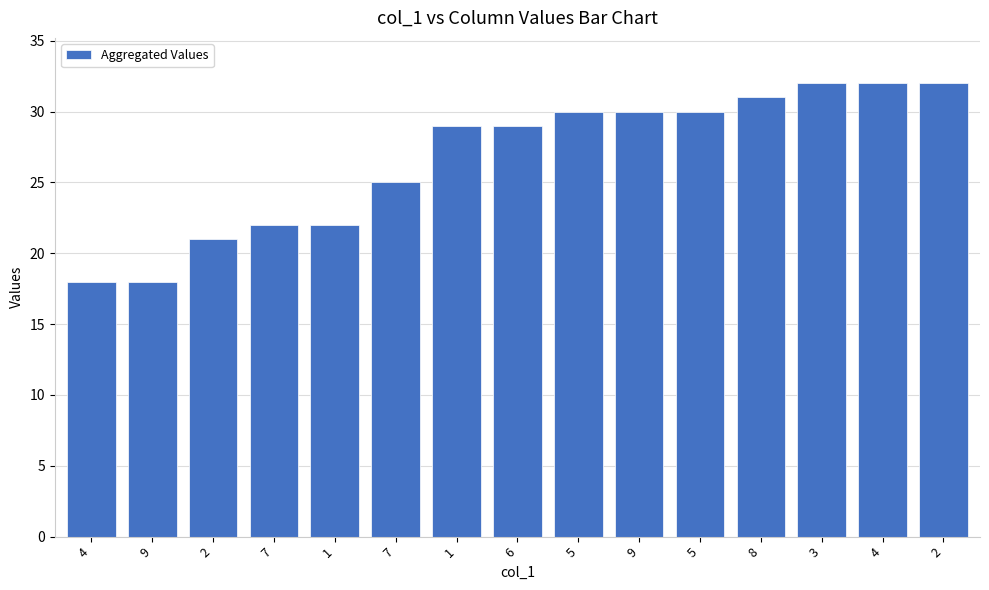

Does the chart contain any negative values?

No